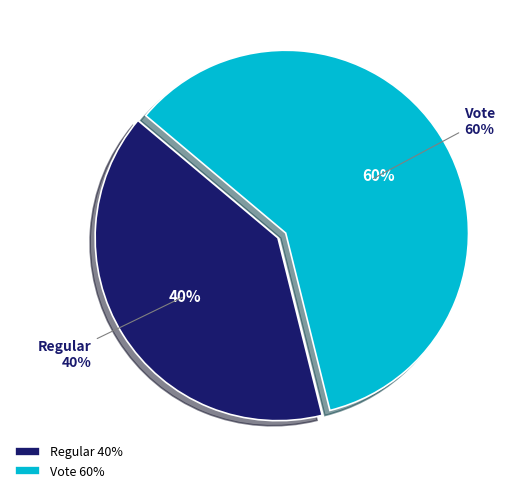

To the nearest percent, what is the combined percentage of Vote and Regular?

100%